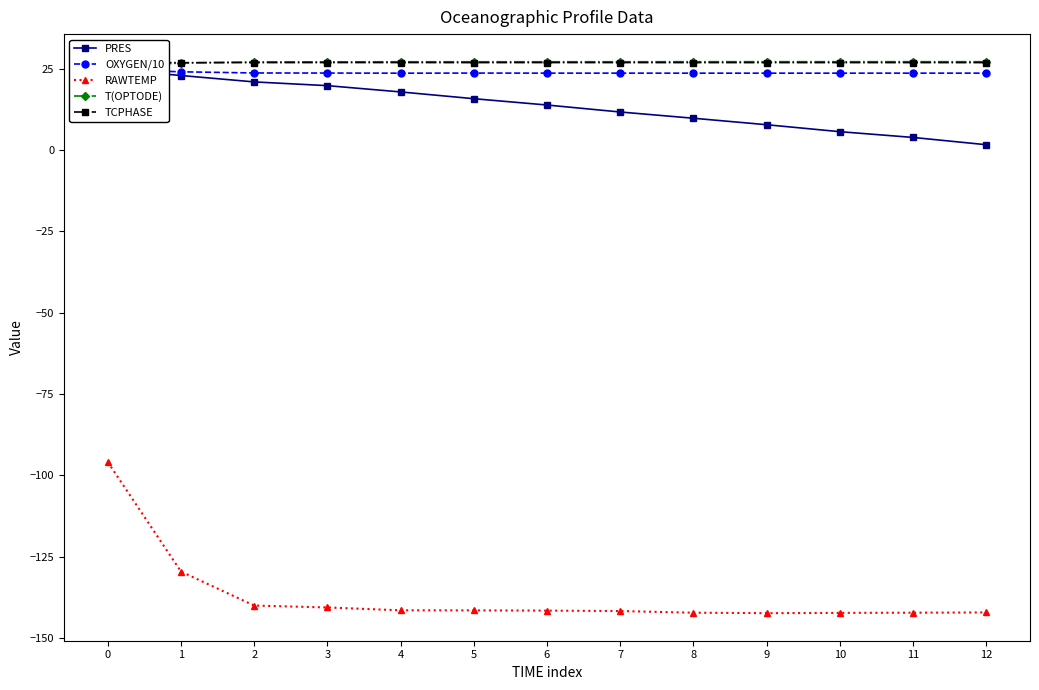

True or false: T(OPTODE) and RAWTEMP cross at least once.

False